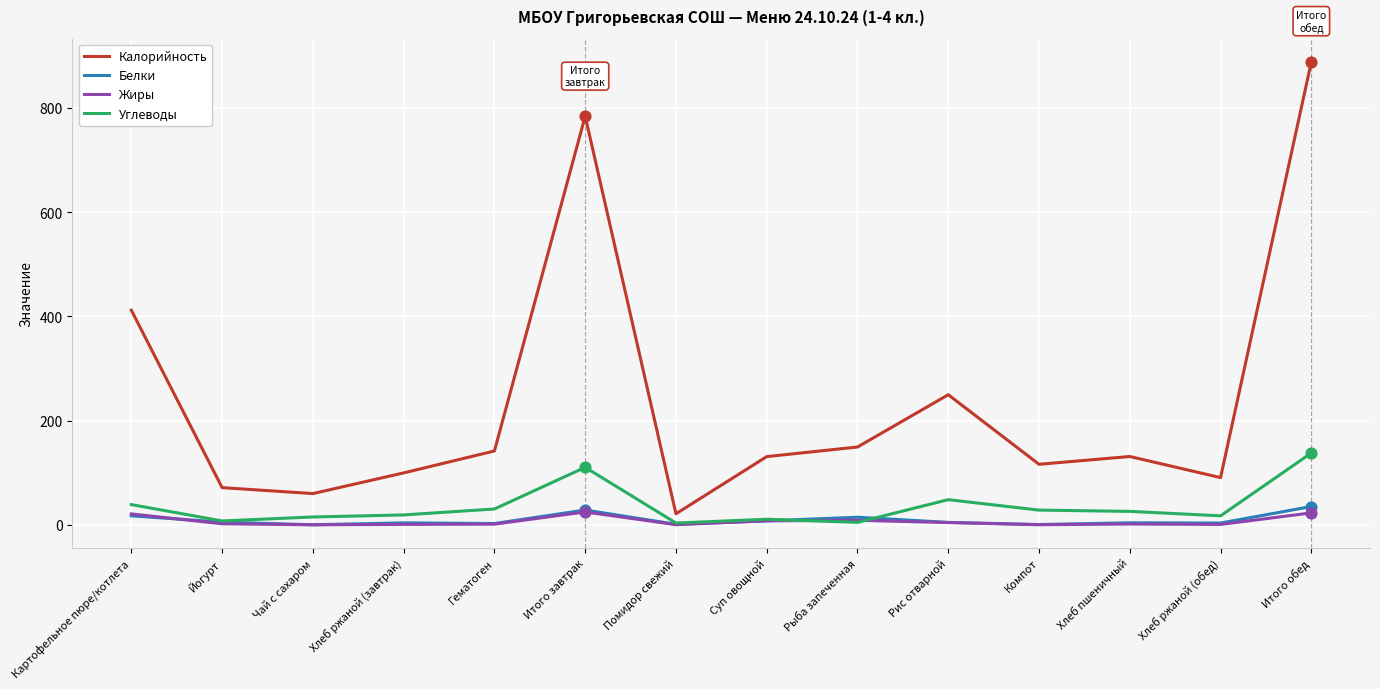

Which series has the largest total across all categories?

Калорийность